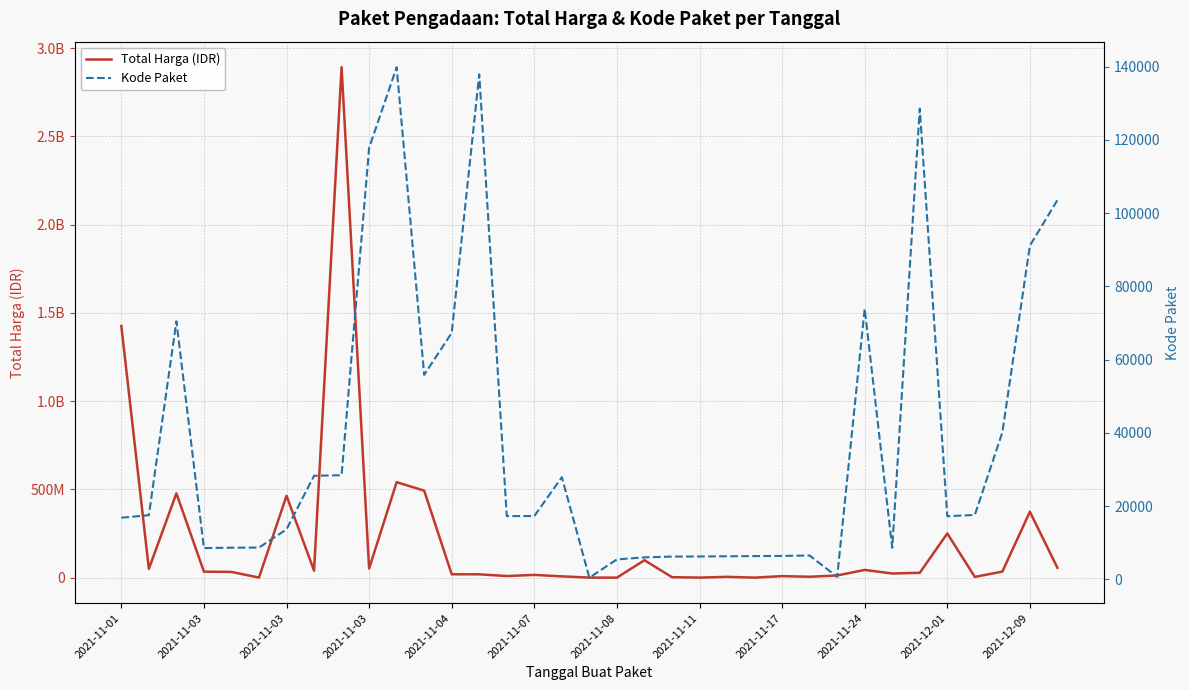

Which series has the largest range (max minus min)?

Total Harga (IDR)